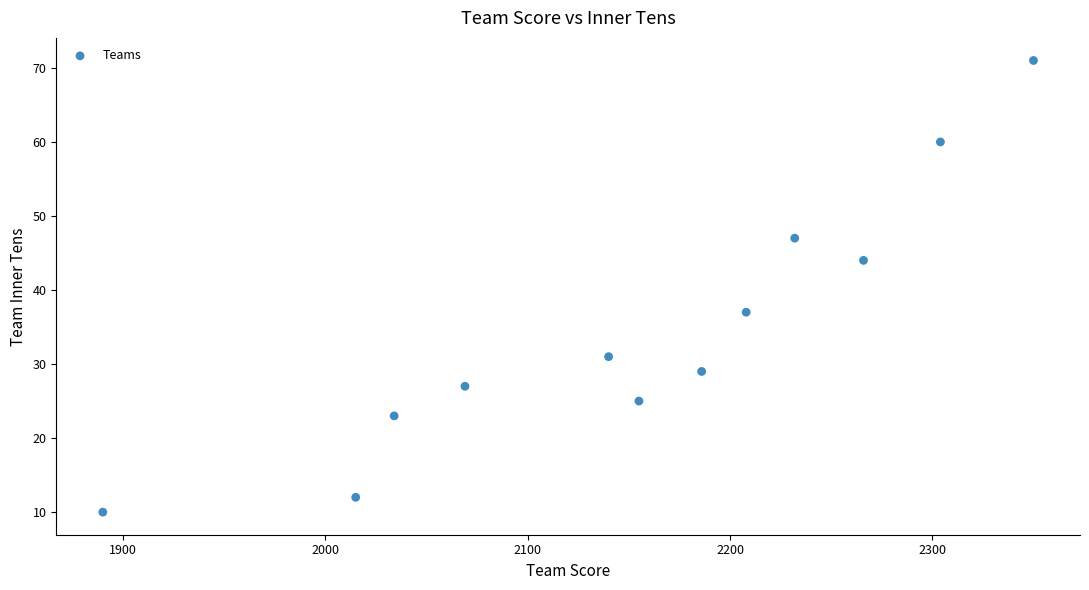

What is the range of X values (max minus min)?

460